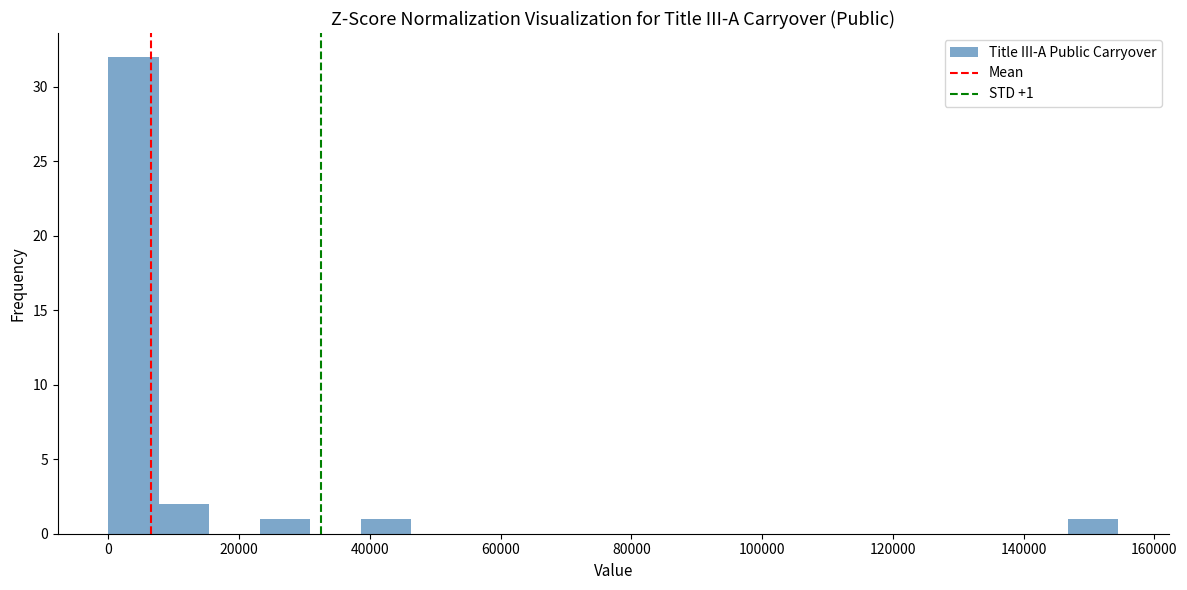

Read against the x-axis, roughly where is the centre of the tallest bar?

4000